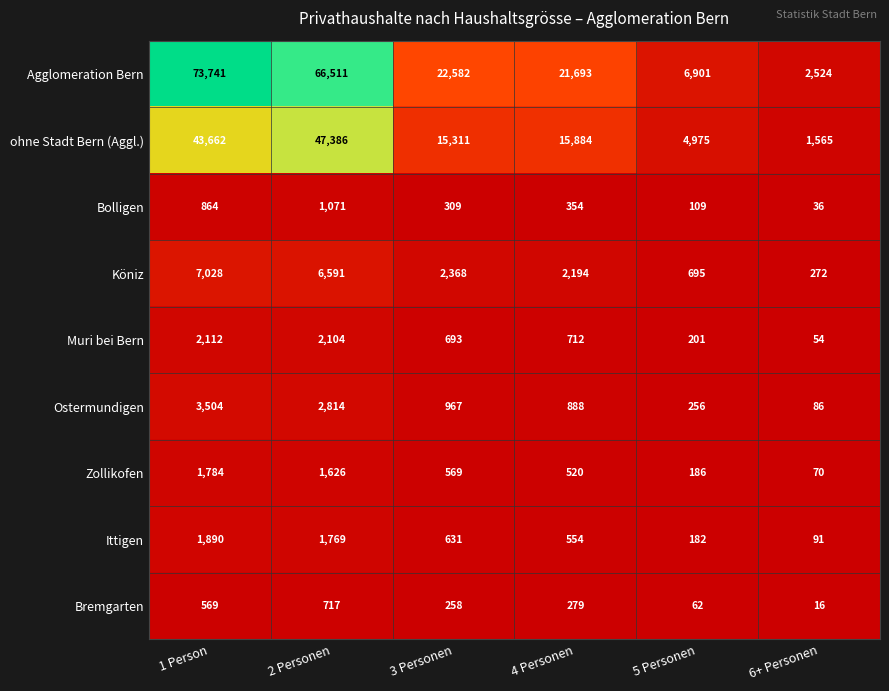

What is the difference between the highest and lowest values at 4 Personen?

21414